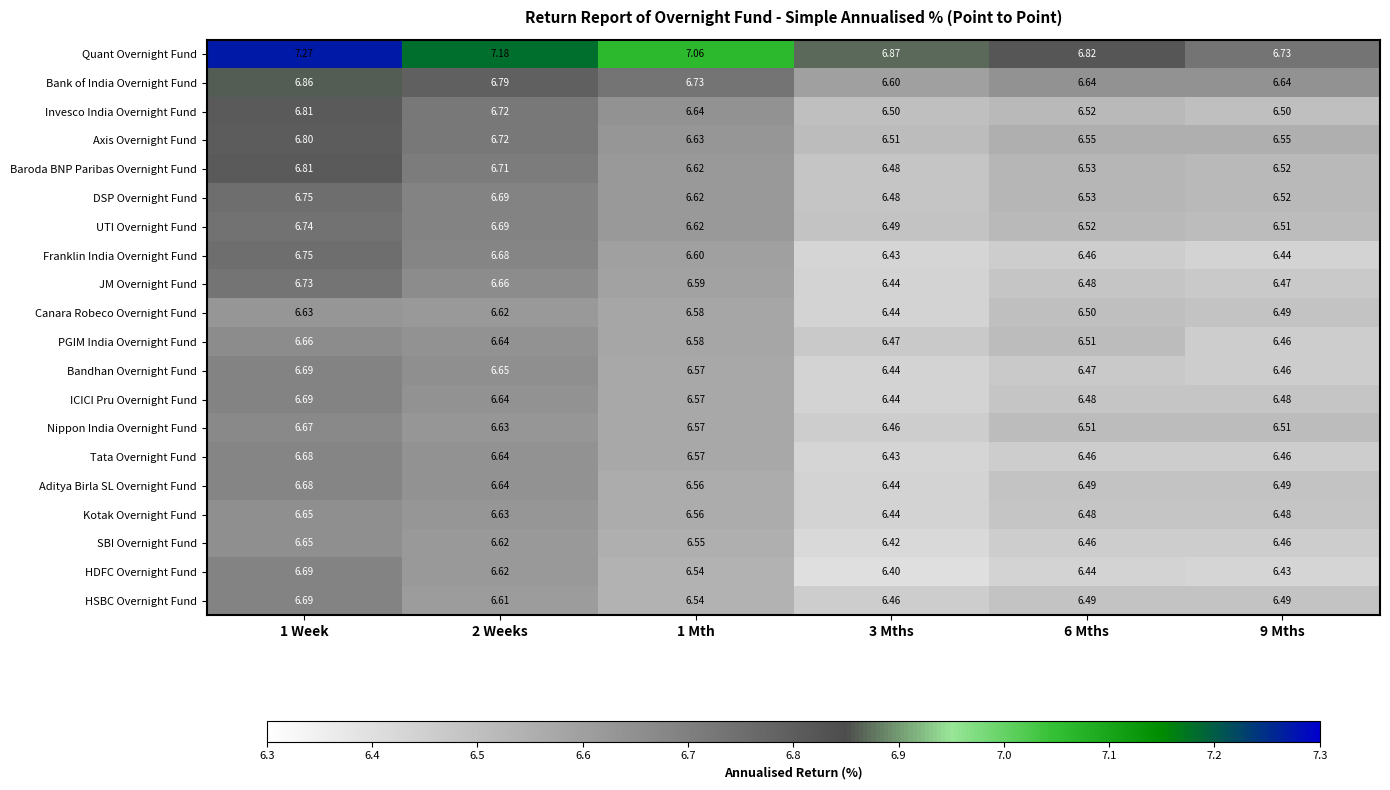

Which series has the largest range (max minus min)?

Quant Overnight Fund